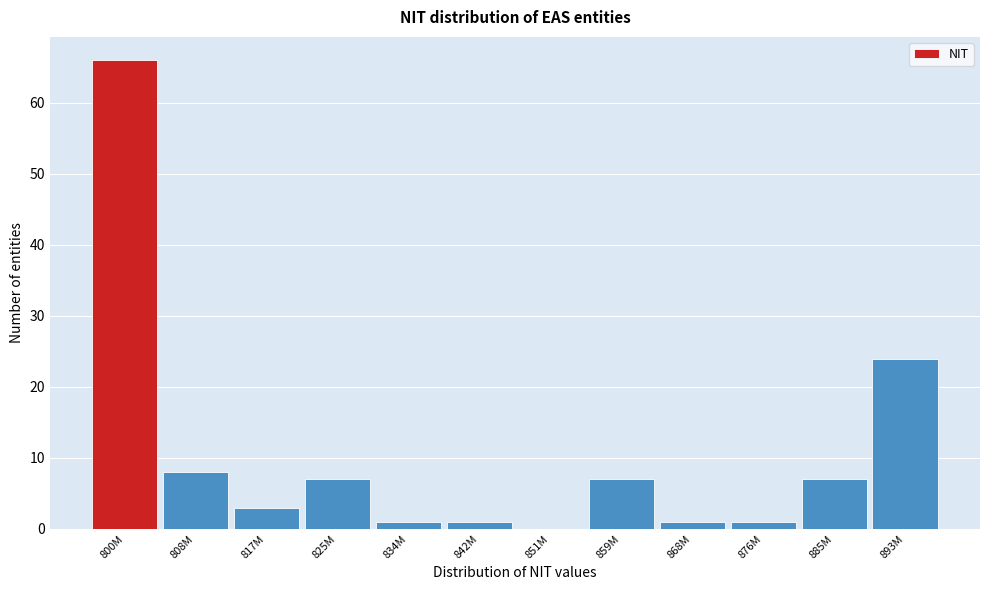

Reading left to right, what are all the values shown in this chart?

800M=66	808M=8	817M=3	825M=7	834M=1	842M=1	851M=0	859M=7	868M=1	876M=1	885M=7	893M=24